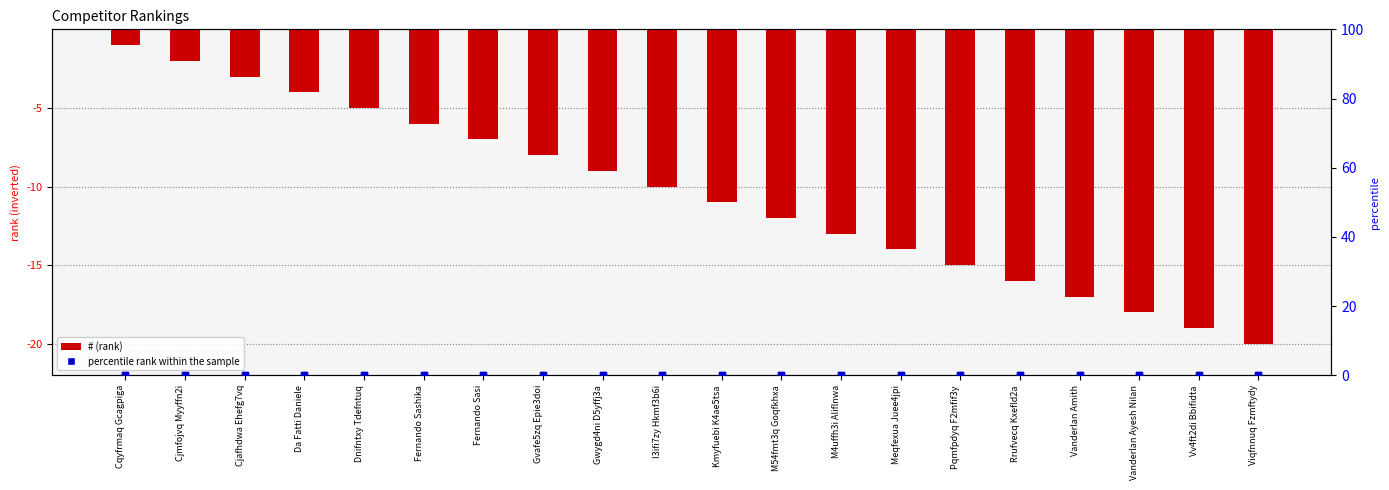

Is the value of # at Pqmfpdyq F2mfif3y greater than the value of percentile rank within the sample at Cjafhdwa Ehefg7vq?

No